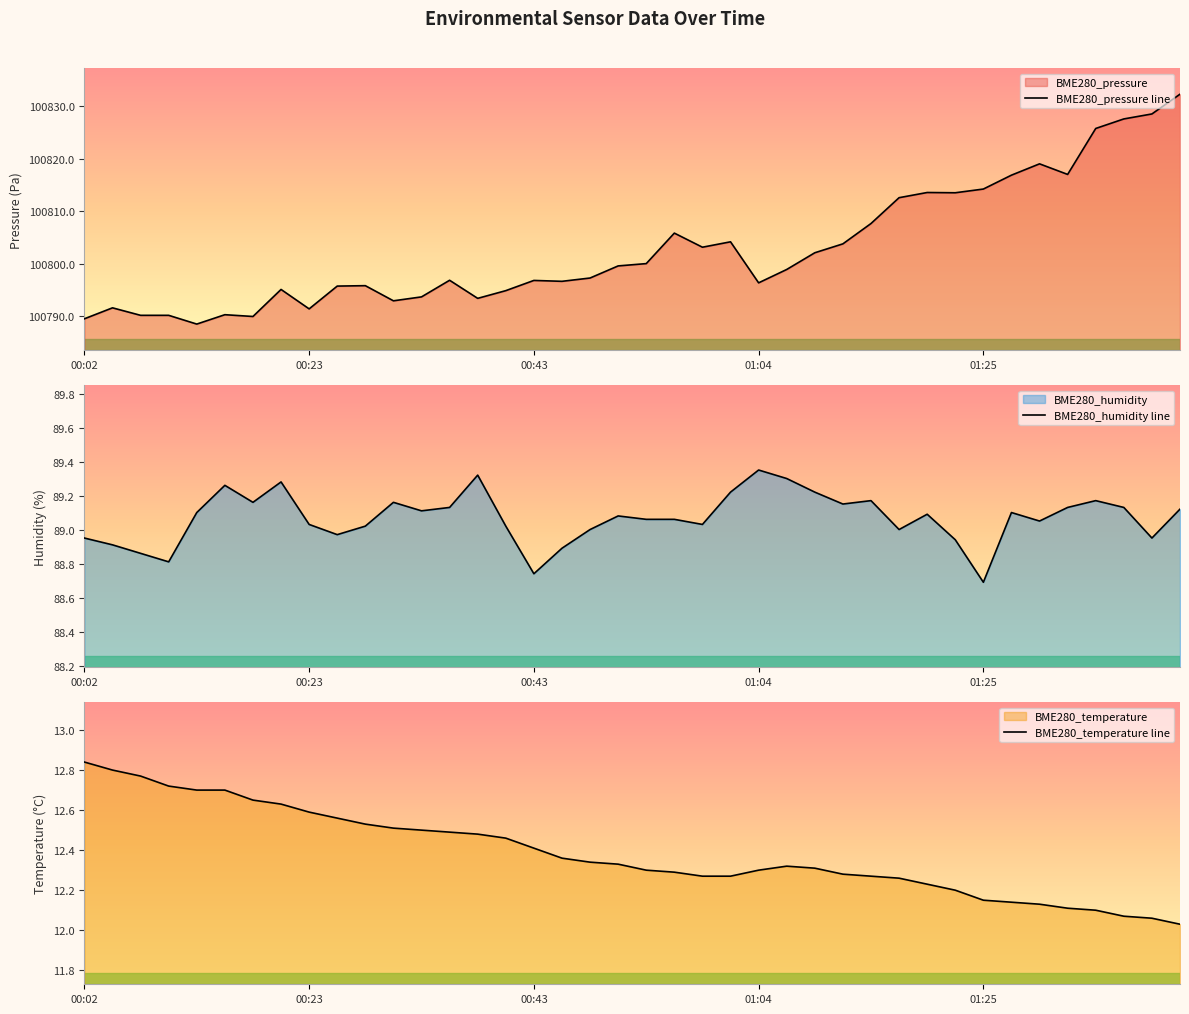

The BME280_humidity line series shows 89.0 at 38. True or false?

True